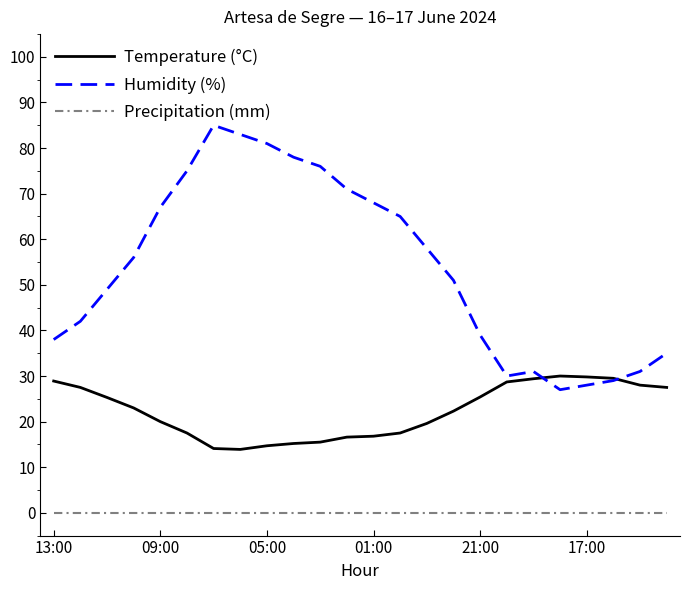

Which series has the widest spread of values?

Humidity (%)